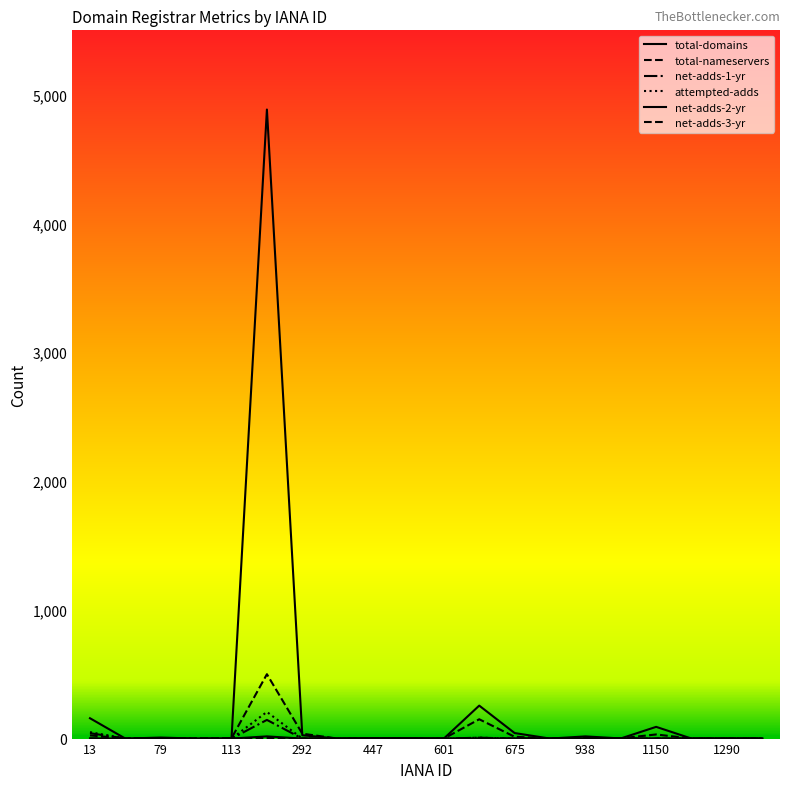

True or false: total-nameservers has more than 0 interior local peaks.

True